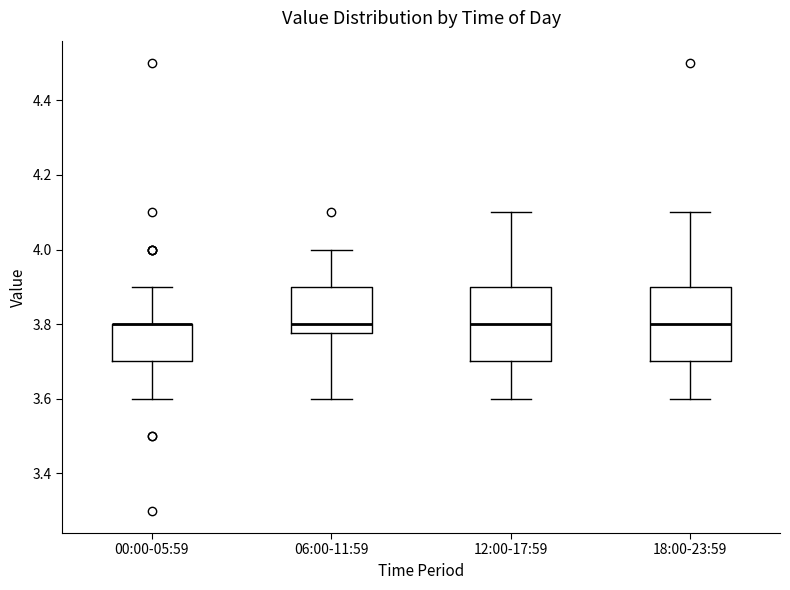

Reading left to right, read every box against the y-axis: the position of its median line, the range the box covers, and the ends of its whiskers. The values are not printed on the chart, so give them approximately, as read against the axis.

00:00-05:59: median 3.80 (drawn on the box's upper edge), box 3.70 to 3.80, whiskers 3.60 to 3.90
06:00-11:59: median 3.80, box 3.78 to 3.90, whiskers 3.60 to 4.00
12:00-17:59: median 3.80, box 3.70 to 3.90, whiskers 3.60 to 4.10
18:00-23:59: median 3.80, box 3.70 to 3.90, whiskers 3.60 to 4.10